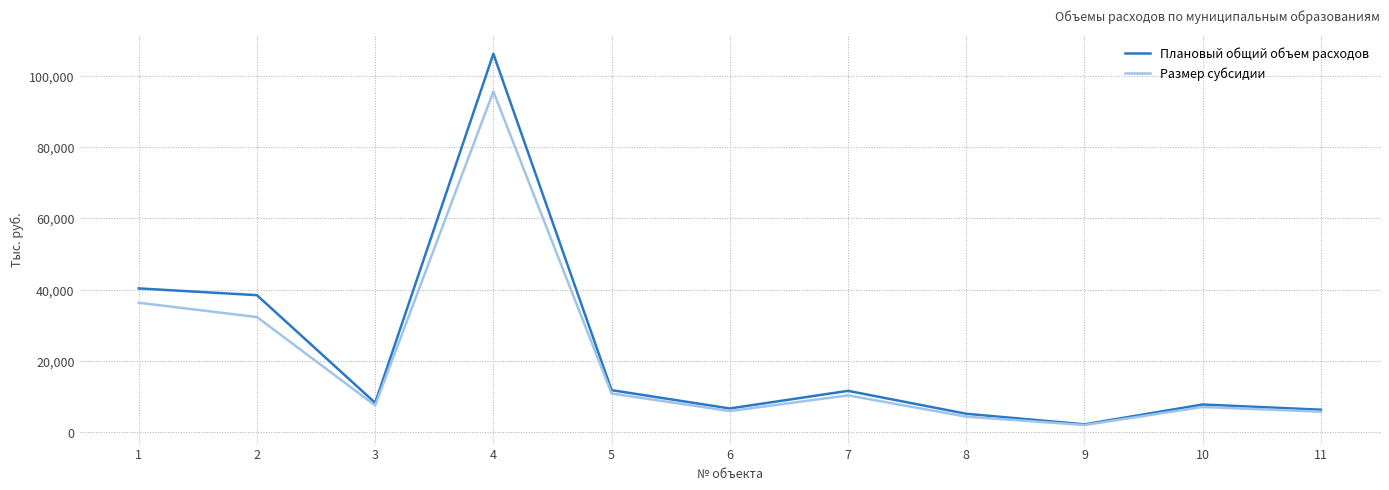

In Размер субсидии, how many points are lower than both neighbors (excluding endpoints)?

3